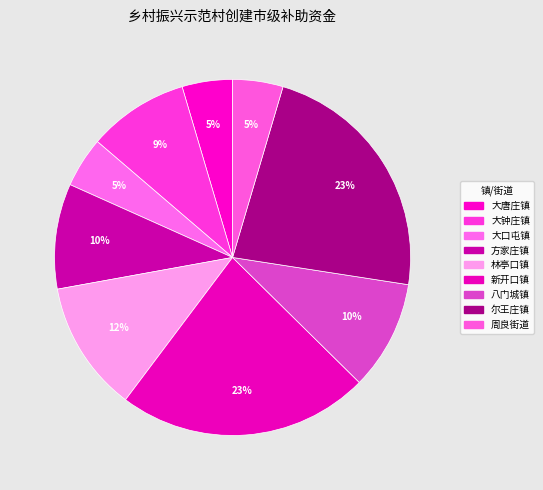

Do 周良街道 and 大钟庄镇 together represent more than half of the pie?

No